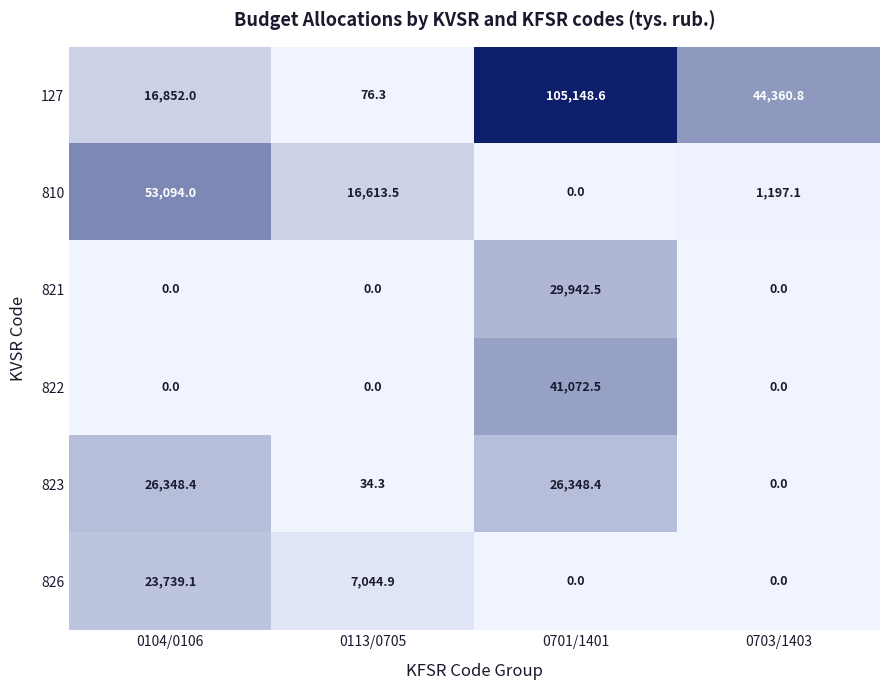

Reading left to right, transcribe all the data shown in this chart.

127: 0104/0106=16852.0	0113/0705=76.3	0701/1401=105148.6	0703/1403=44360.8
810: 0104/0106=53094.0	0113/0705=16613.5	0701/1401=0.0	0703/1403=1197.1
821: 0104/0106=0.0	0113/0705=0.0	0701/1401=29942.5	0703/1403=0.0
822: 0104/0106=0.0	0113/0705=0.0	0701/1401=41072.5	0703/1403=0.0
823: 0104/0106=26348.4	0113/0705=34.3	0701/1401=26348.4	0703/1403=0.0
826: 0104/0106=23739.1	0113/0705=7044.9	0701/1401=0.0	0703/1403=0.0